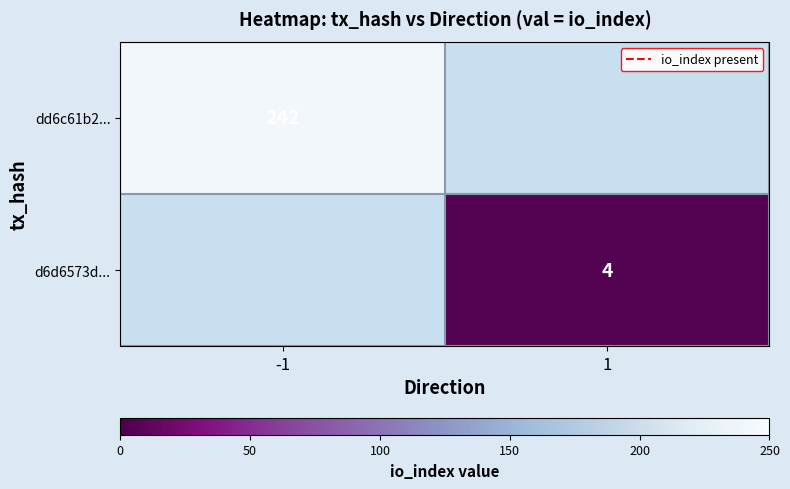

Is it true that d6d6573d... equals 2 at 1?

False